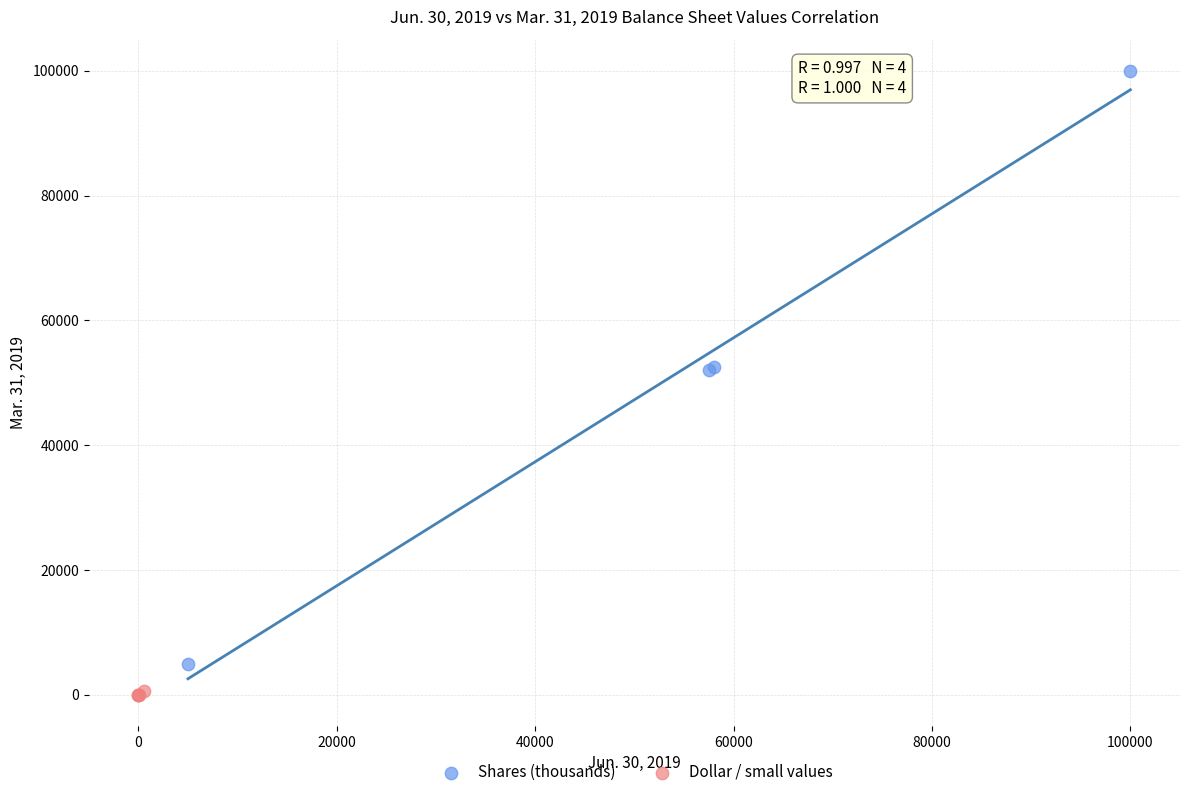

What are all the series names shown in the legend?

Shares (thousands), Dollar / small values